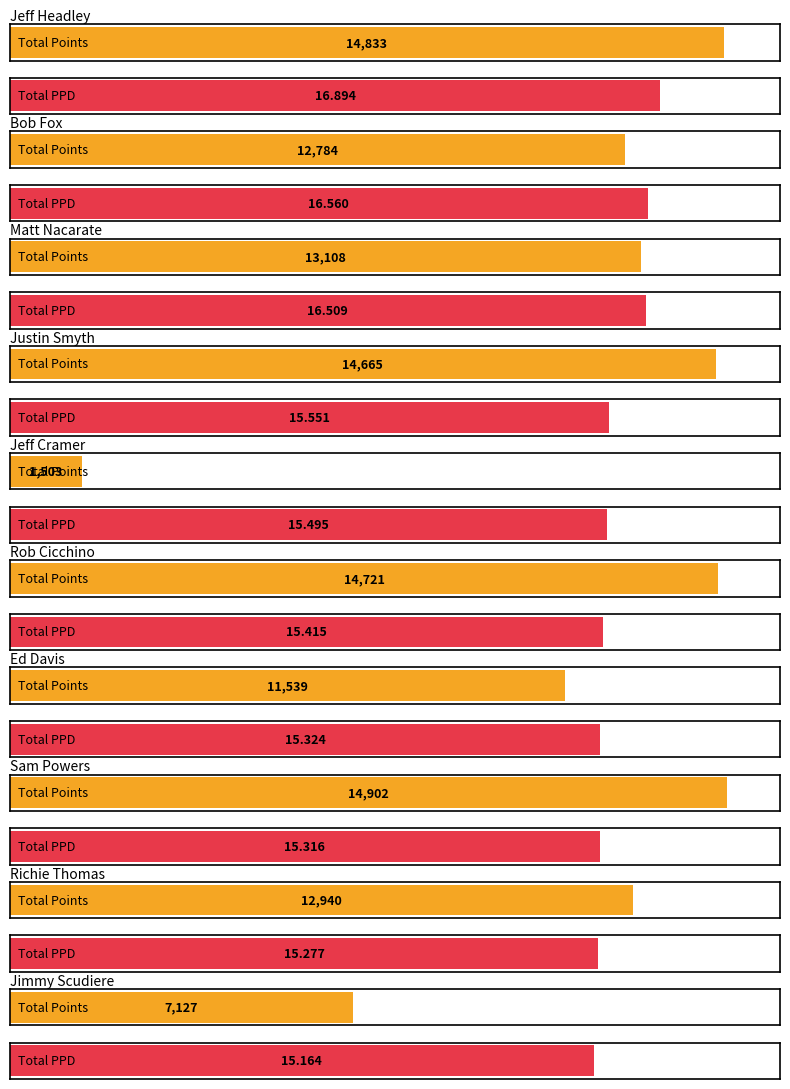

What is the total value across all series at Sam Powers?

14917.3